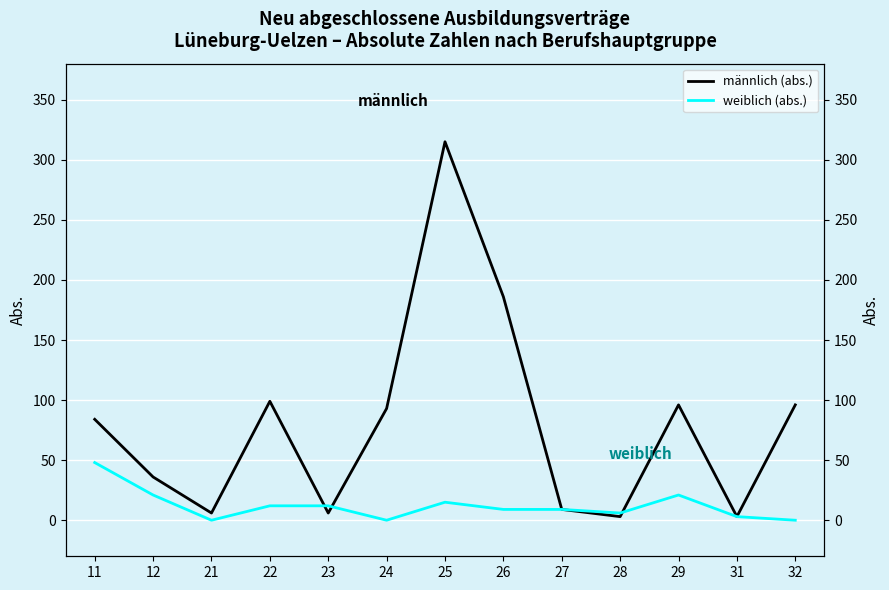

What is the spread (max minus min) of values at 29?

75